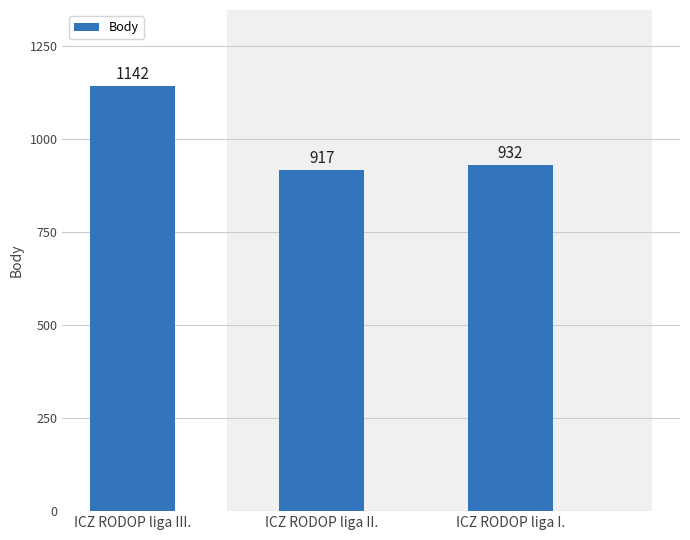

What is the minimum value shown in the chart?

917